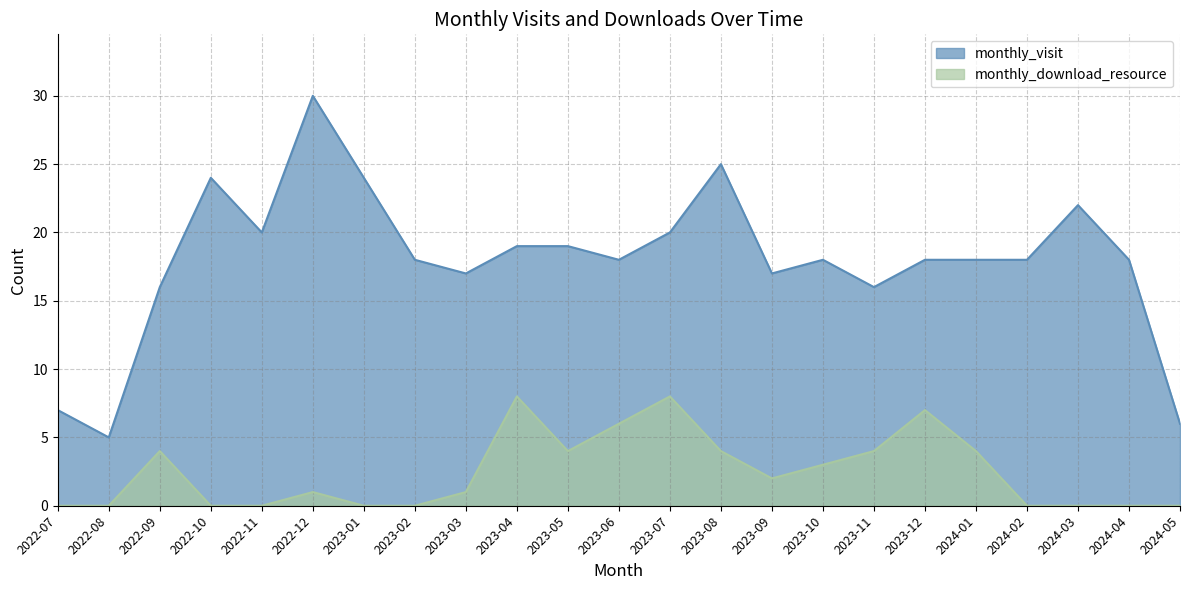

How many monthly_download_resource values are between 0 and 4?

19